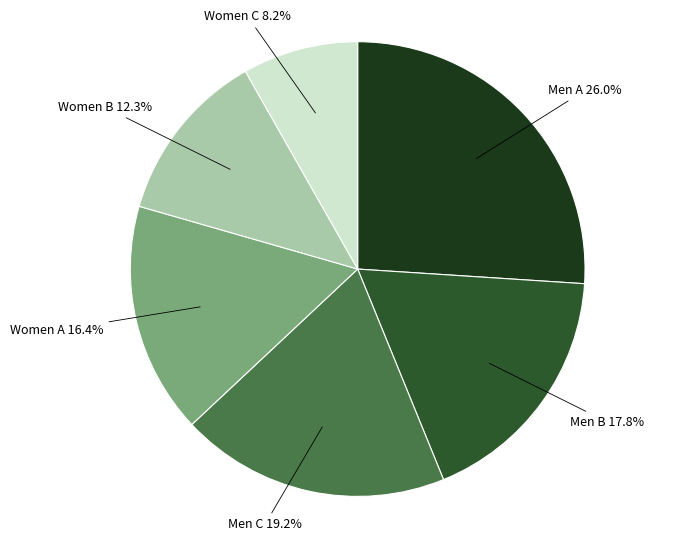

To the nearest percent, what is the difference between the largest and smallest slice percentages?

18%